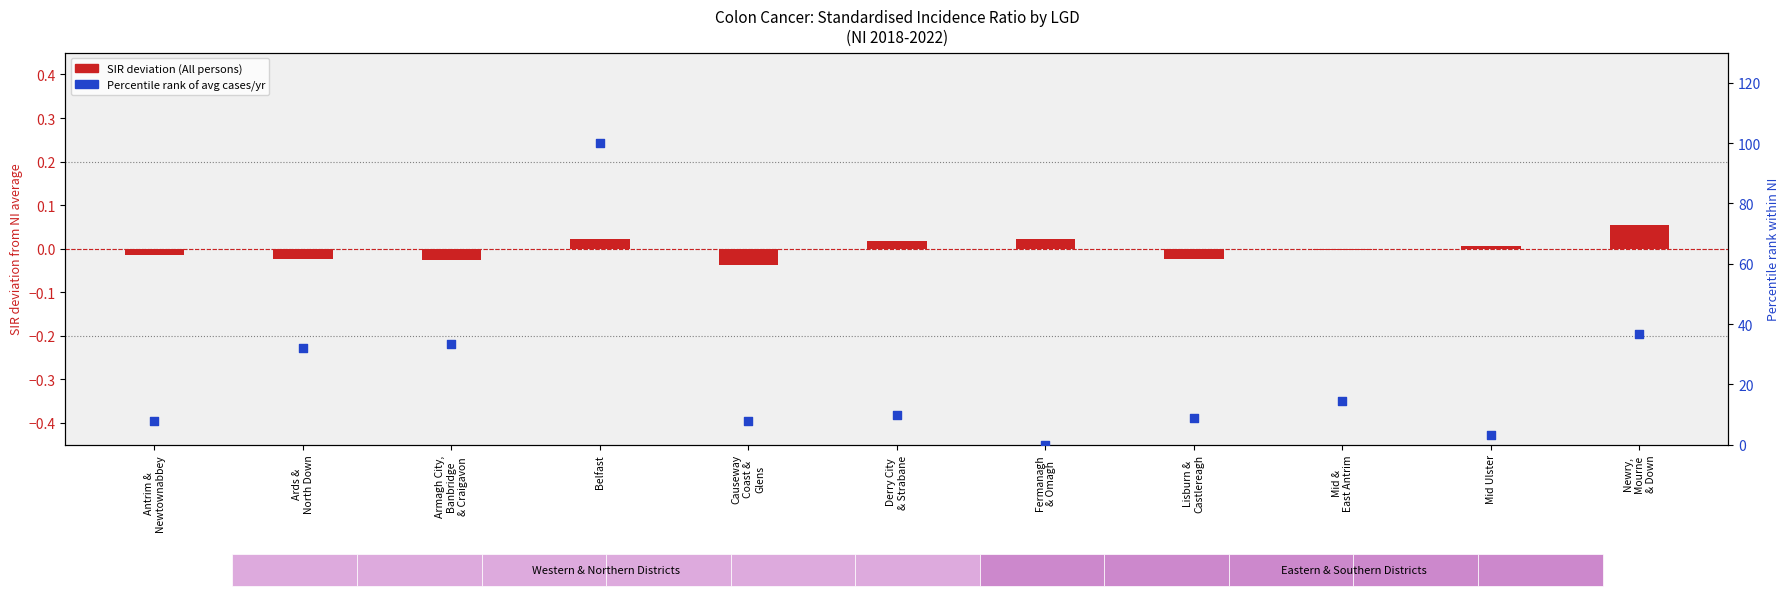

Which series reaches the maximum Y coordinate?

Percentile rank